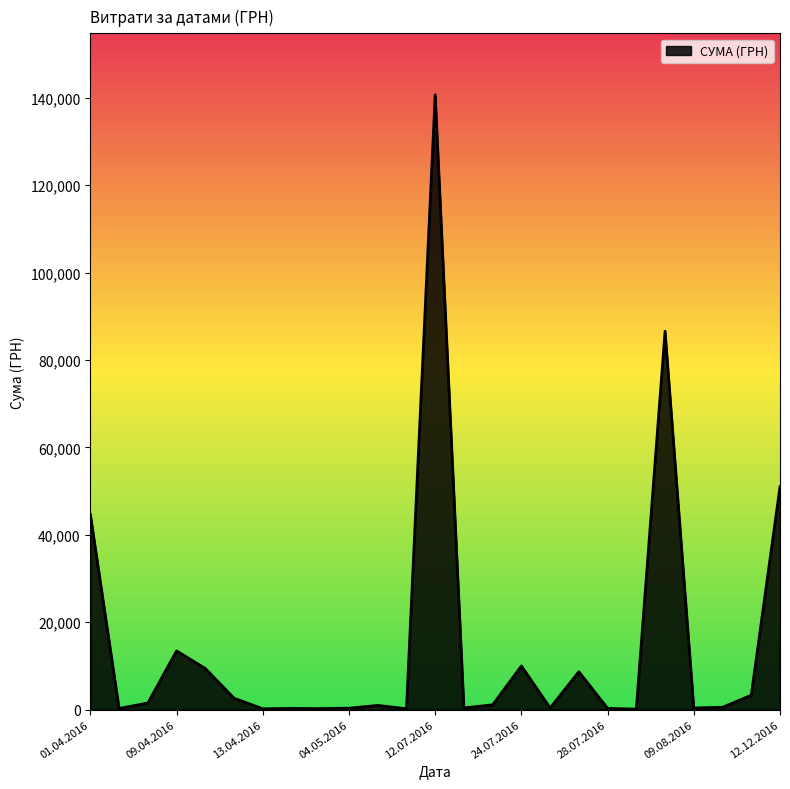

What is the greatest value displayed?

140706.2